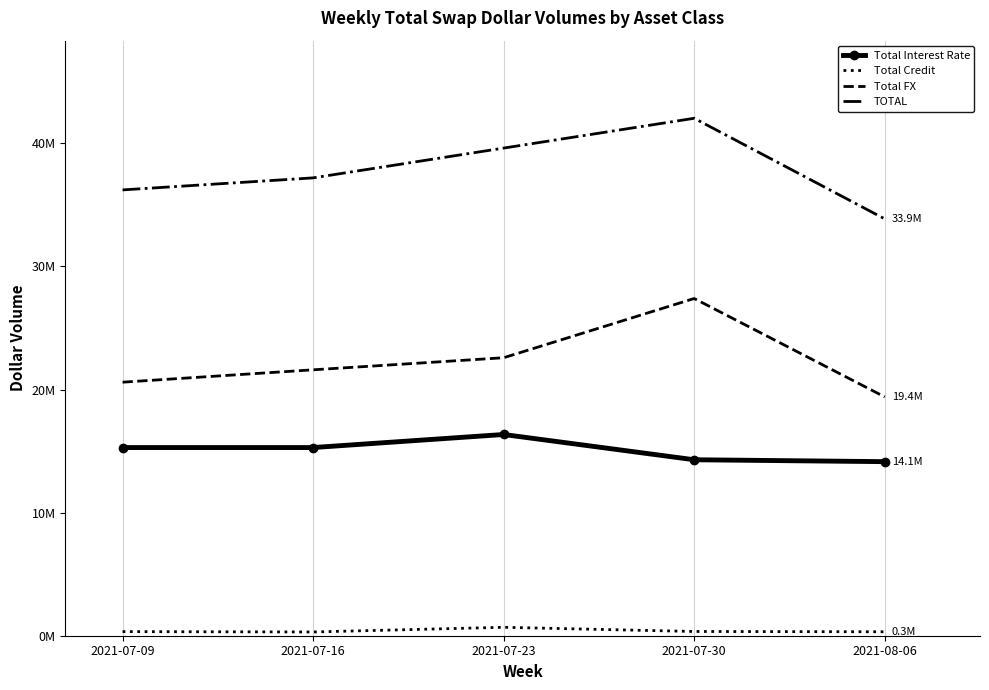

What are all the series names shown in the legend?

Total Interest Rate, Total Credit, Total FX, TOTAL